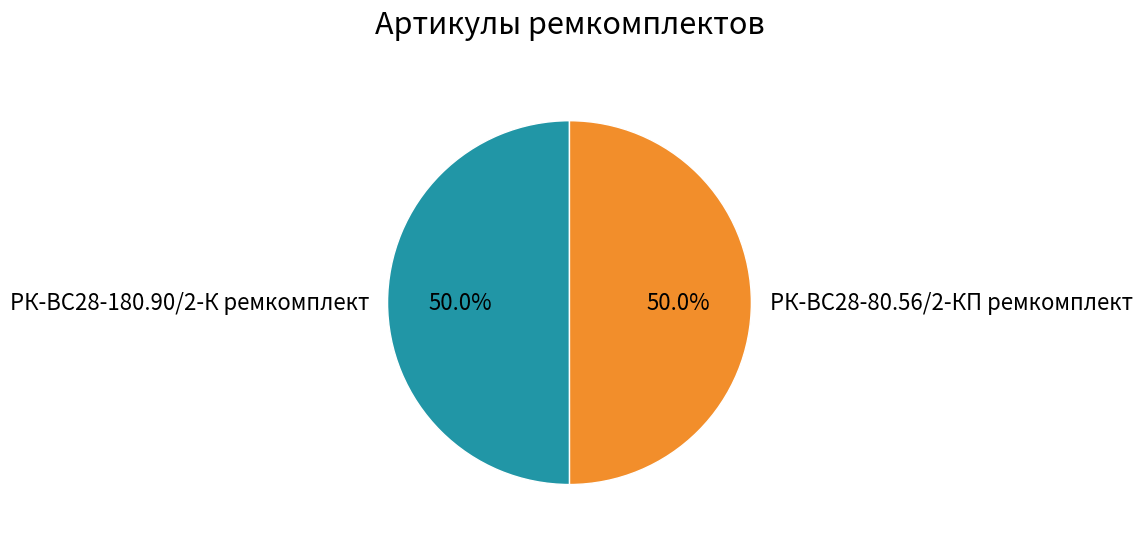

To the nearest percent, what percentage of the pie is РК-ВС28-180.90/2-К ремкомплект?

50%